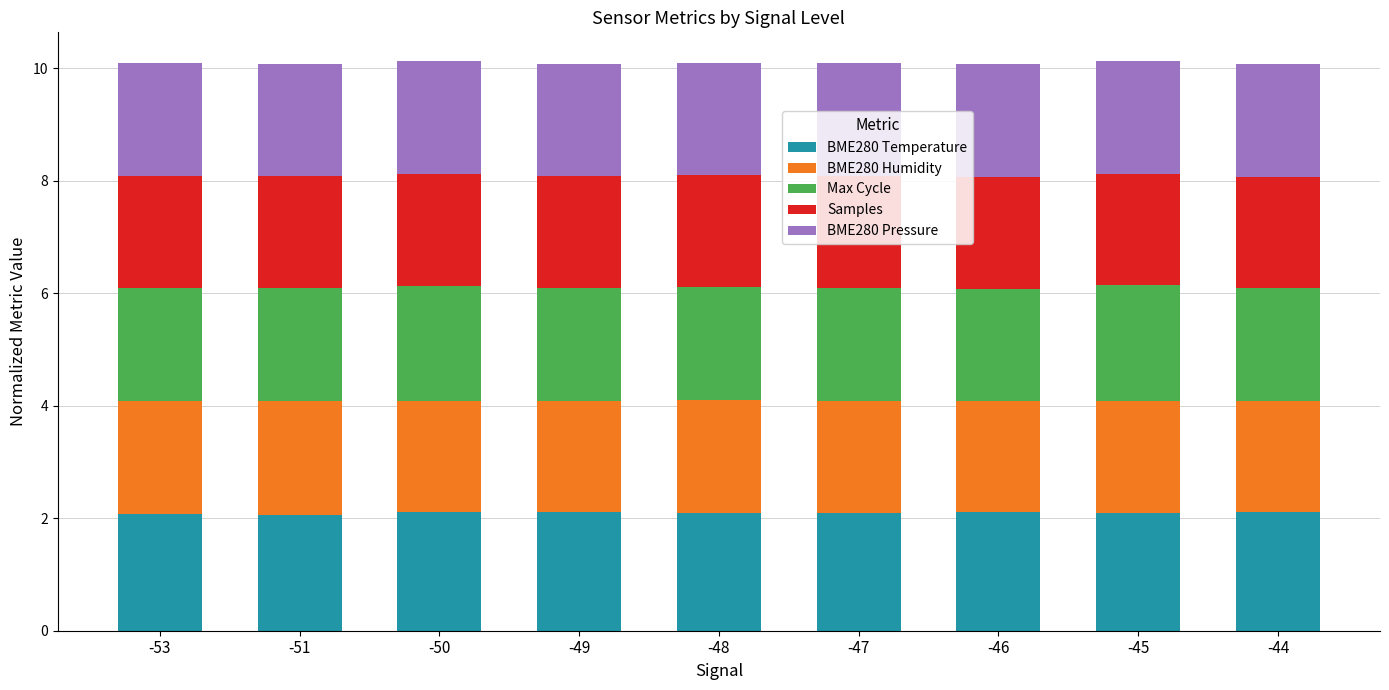

What is the total value across all series at -48?

10.1